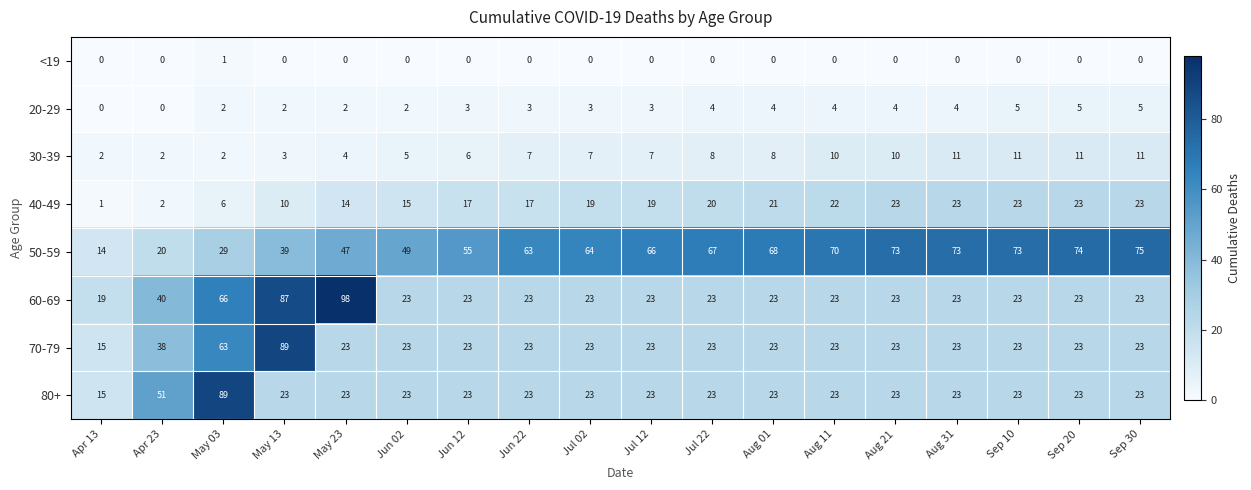

What is the difference between the maximum and minimum values in the 80+ series?

74